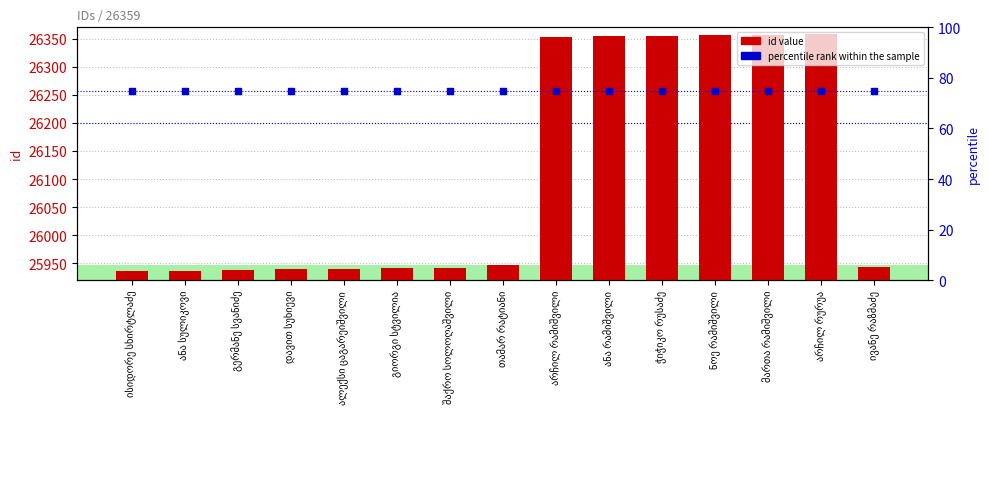

Is the value of id value at გიორგი სტვილია greater than the value of percentile rank within the sample at თამარ რატიანი?

Yes